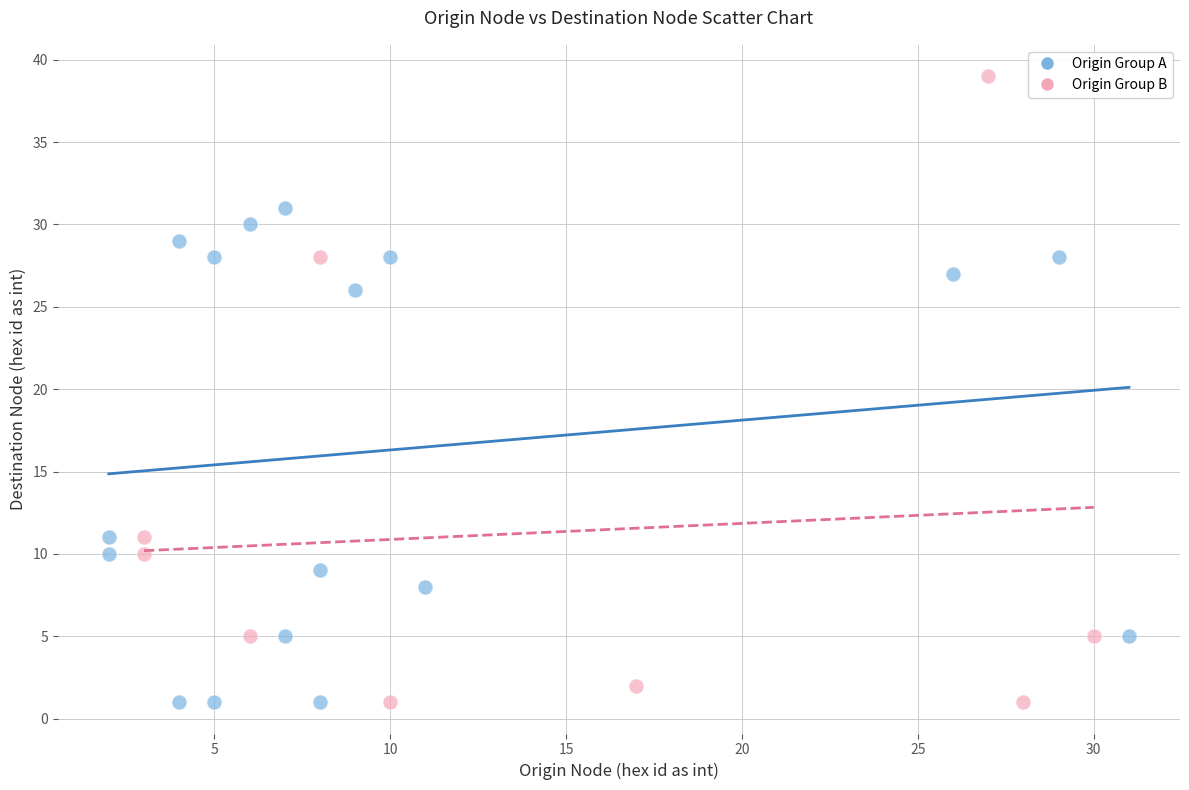

Which series contains the highest Y value?

Origin Group B